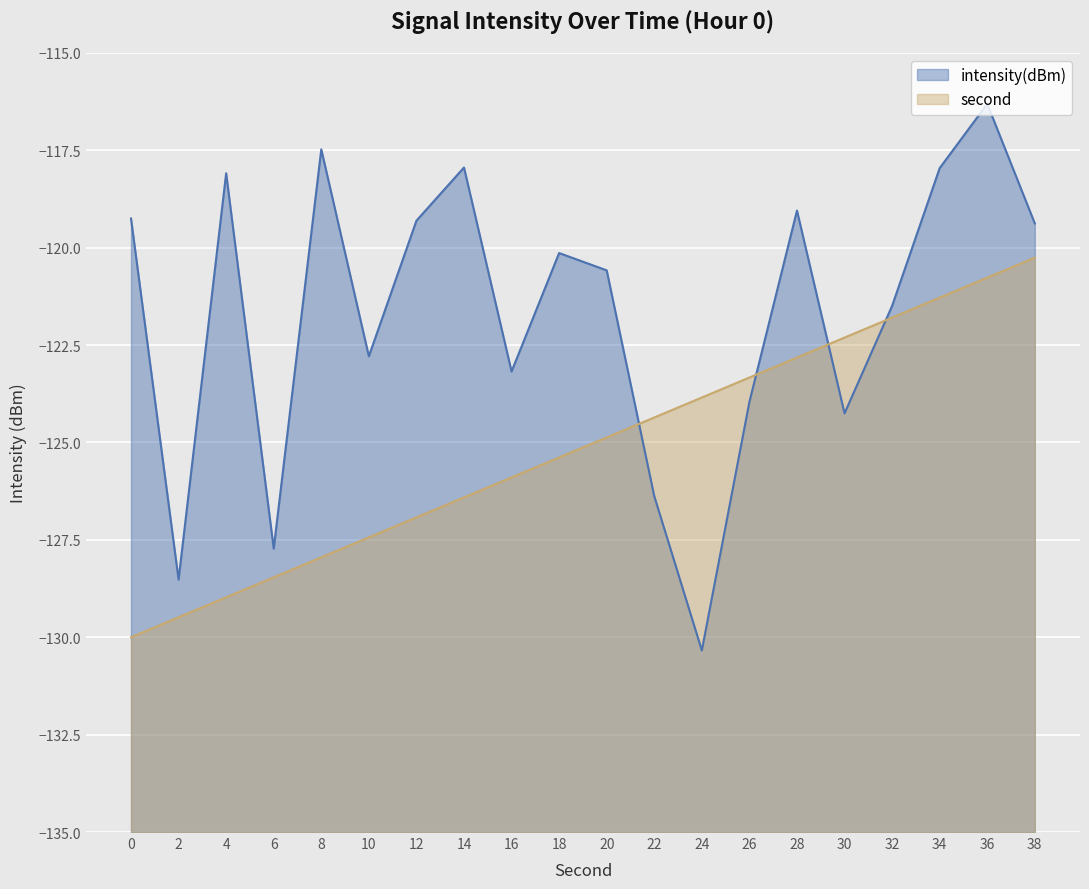

What are all the series names shown in the legend?

intensity(dBm), second